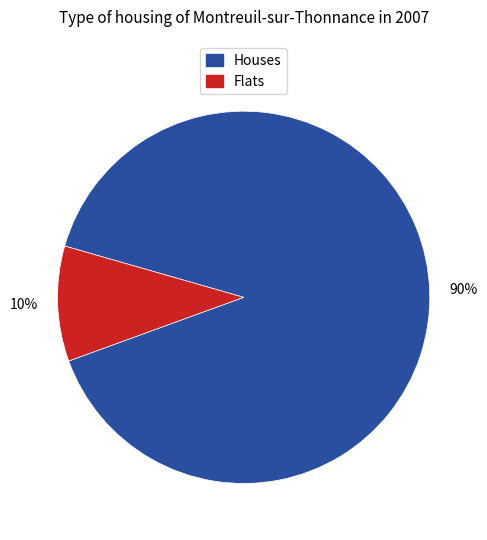

What percentage is the Houses slice, to the nearest percent?

90%